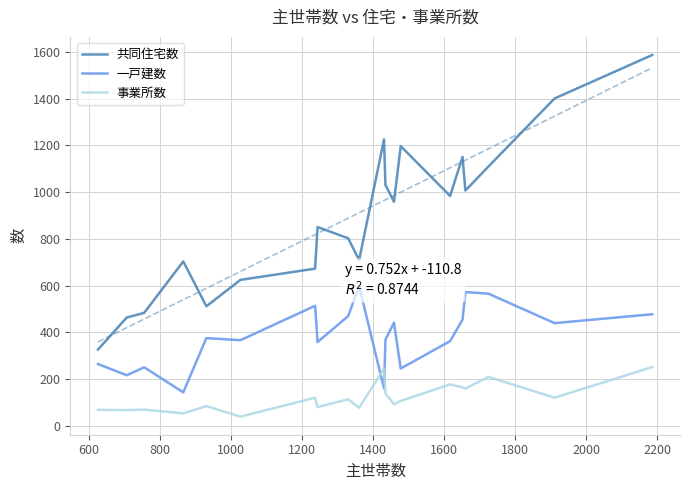

What is the highest value of the 事業所数 series?

252